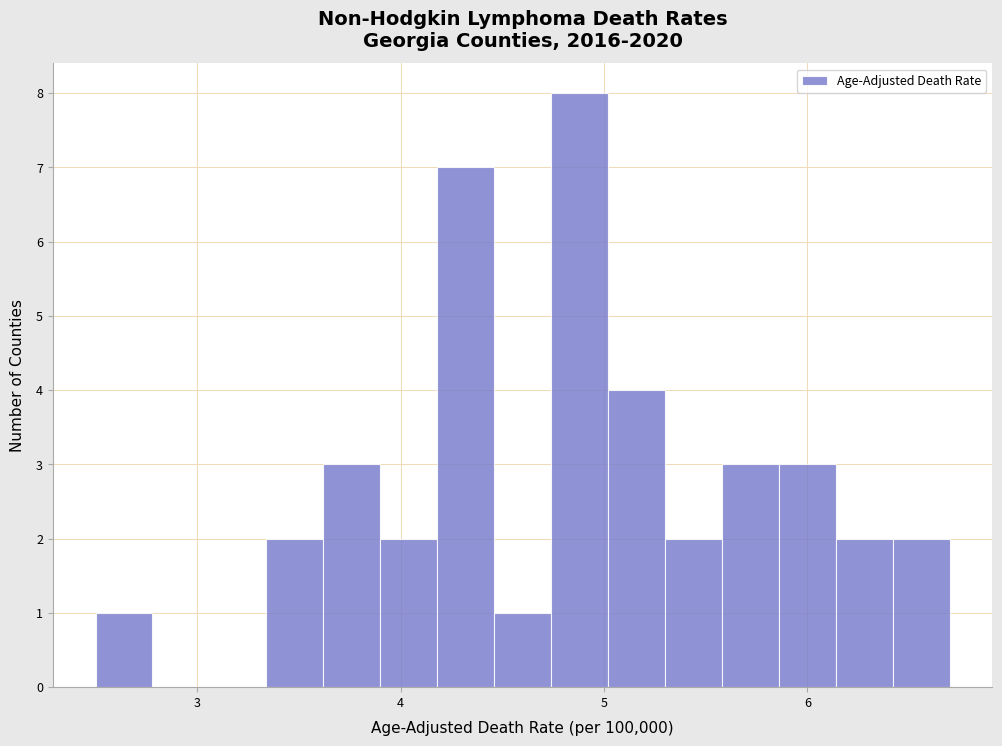

Read against the x-axis, roughly where is the centre of the tallest bar?

4.9